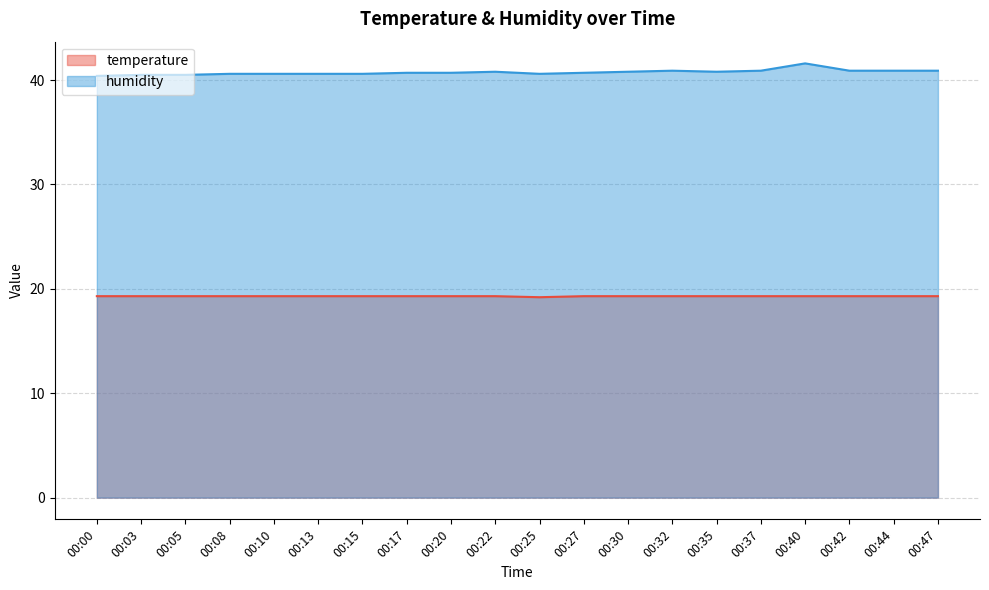

Reading left to right, what are all the values shown in this chart?

temperature: 19.3	19.3	19.3	19.3	19.3	19.3	19.3	19.3	19.3	19.3	19.2	19.3	19.3	19.3	19.3	19.3	19.3	19.3	19.3	19.3
humidity: 40.4	40.5	40.5	40.6	40.6	40.6	40.6	40.7	40.7	40.8	40.6	40.7	40.8	40.9	40.8	40.9	41.6	40.9	40.9	40.9